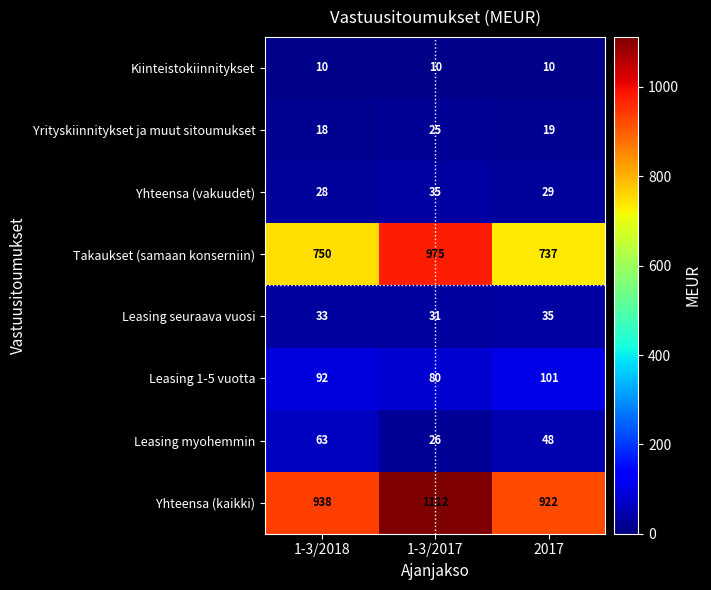

Rank the series at 1-3/2017 from lowest to highest value.

Kiinteistokiinnitykset, Yrityskiinnitykset ja muut sitoumukset, Leasing myohemmin, Leasing seuraava vuosi, Yhteensa (vakuudet), Leasing 1-5 vuotta, Takaukset (samaan konserniin), Yhteensa (kaikki)